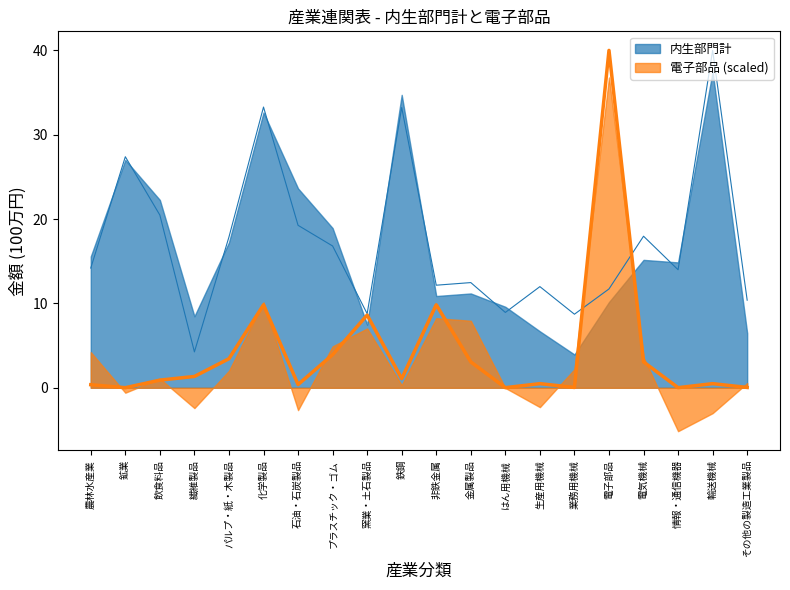

At which label does 電子部品 first exceed 1?

繊維製品